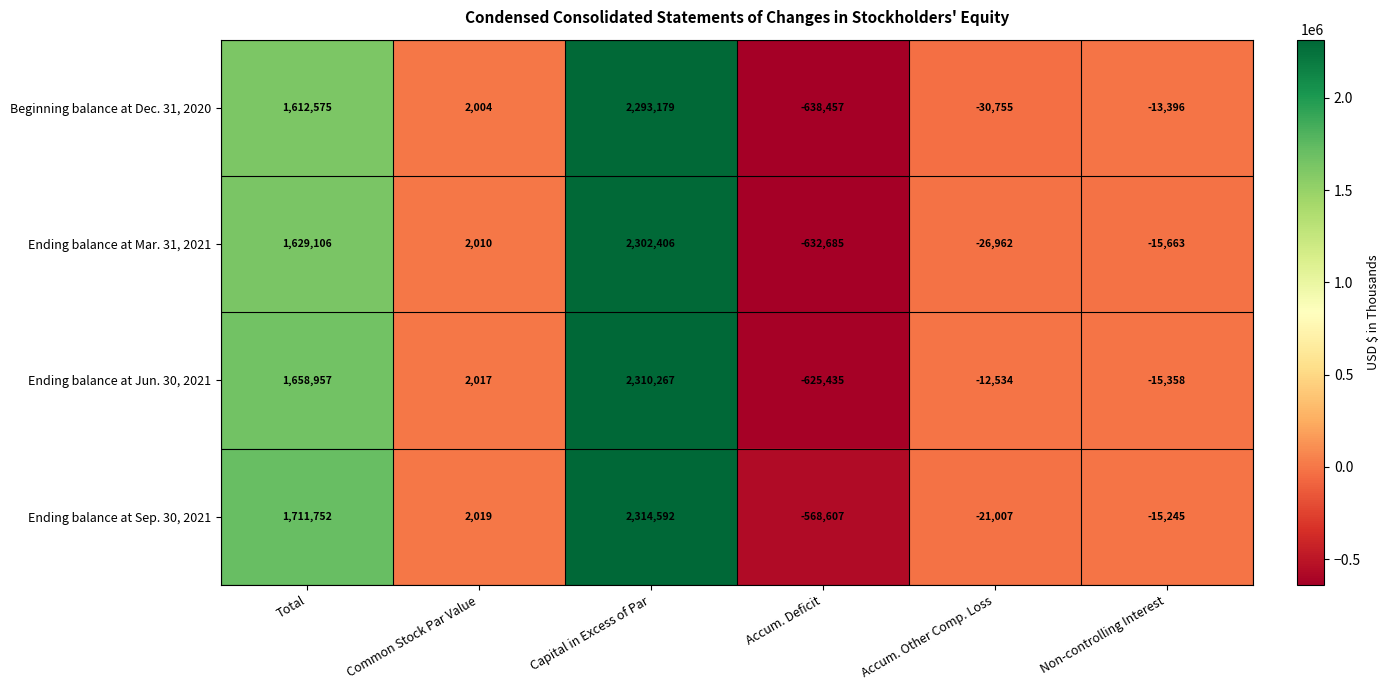

Rank the series at Common Stock Par Value from lowest to highest value.

Beginning balance at Dec. 31, 2020, Ending balance at Mar. 31, 2021, Ending balance at Jun. 30, 2021, Ending balance at Sep. 30, 2021